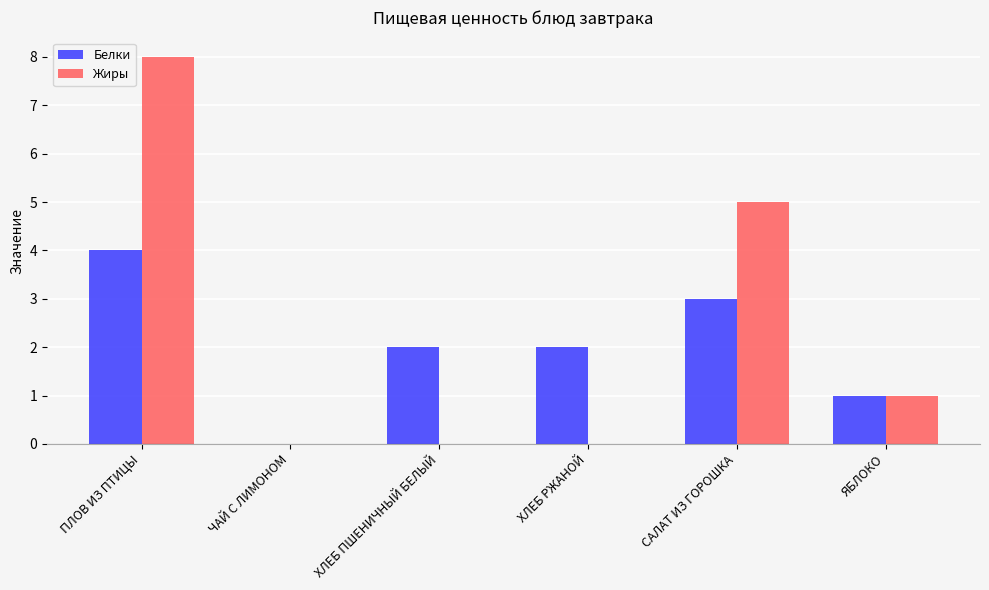

The Жиры series shows 8 at ПЛОВ ИЗ ПТИЦЫ. True or false?

True